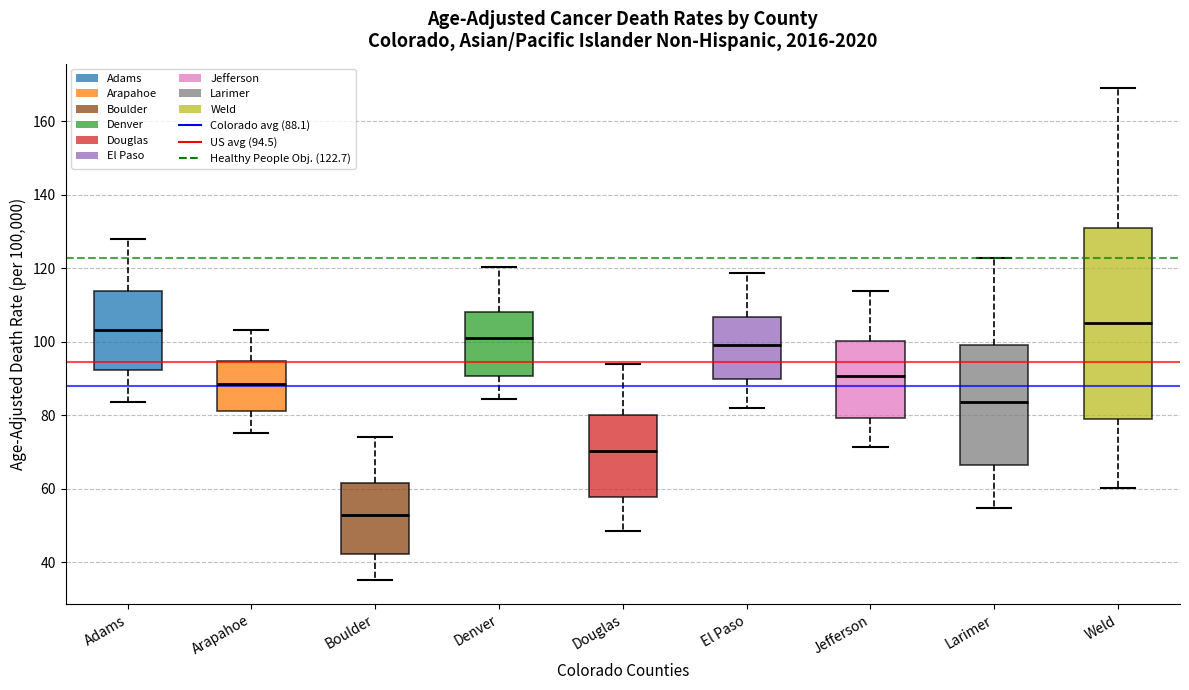

Which box's median line is the lowest?

Boulder